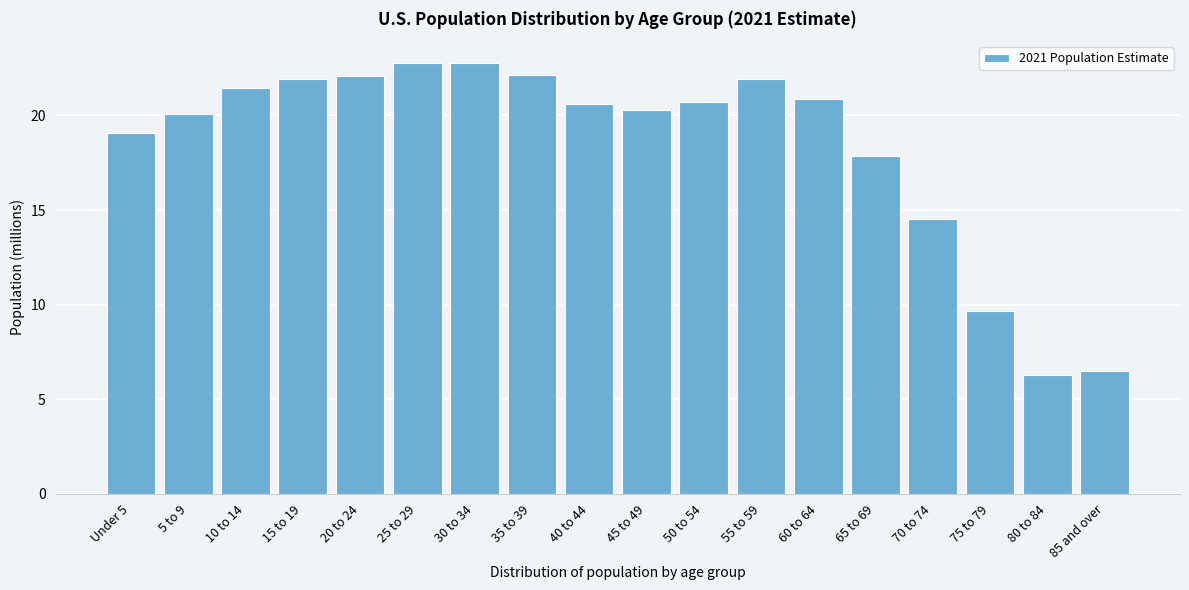

Reading left to right, transcribe all the data shown in this chart.

Under 5=19.1	5 to 9=20.1	10 to 14=21.4	15 to 19=21.9	20 to 24=22.1	25 to 29=22.8	30 to 34=22.8	35 to 39=22.1	40 to 44=20.6	45 to 49=20.3	50 to 54=20.7	55 to 59=21.9	60 to 64=20.9	65 to 69=17.9	70 to 74=14.5	75 to 79=9.7	80 to 84=6.3	85 and over=6.5